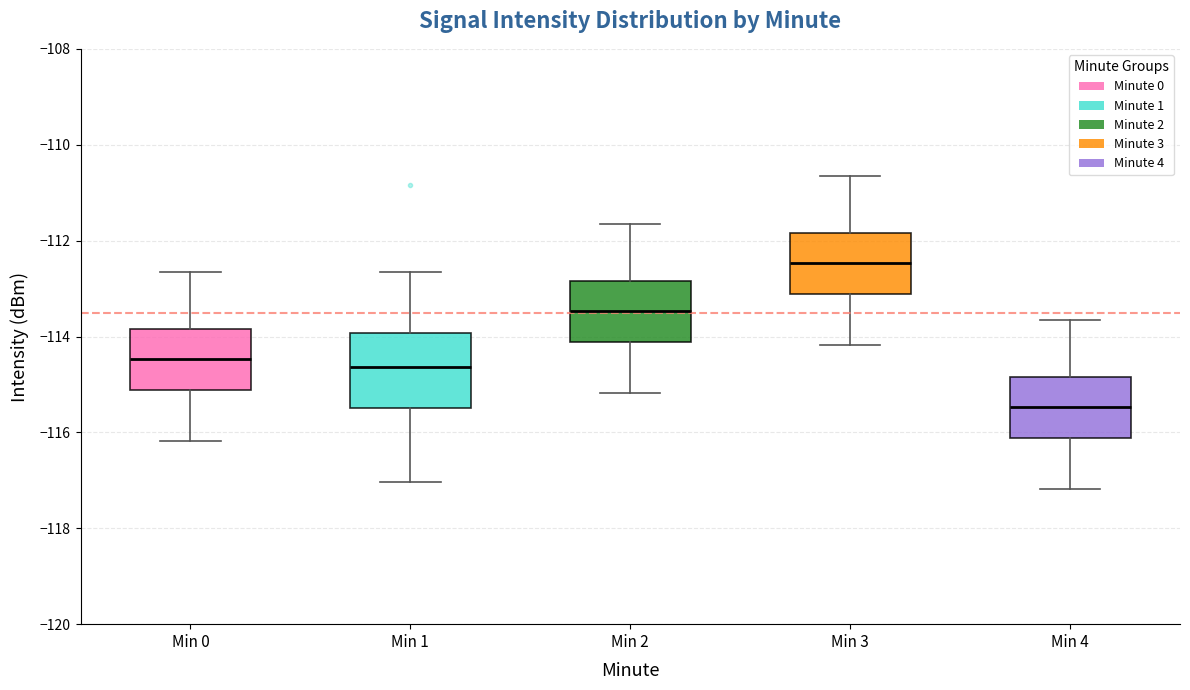

Which box's median line is the lowest?

Min 4